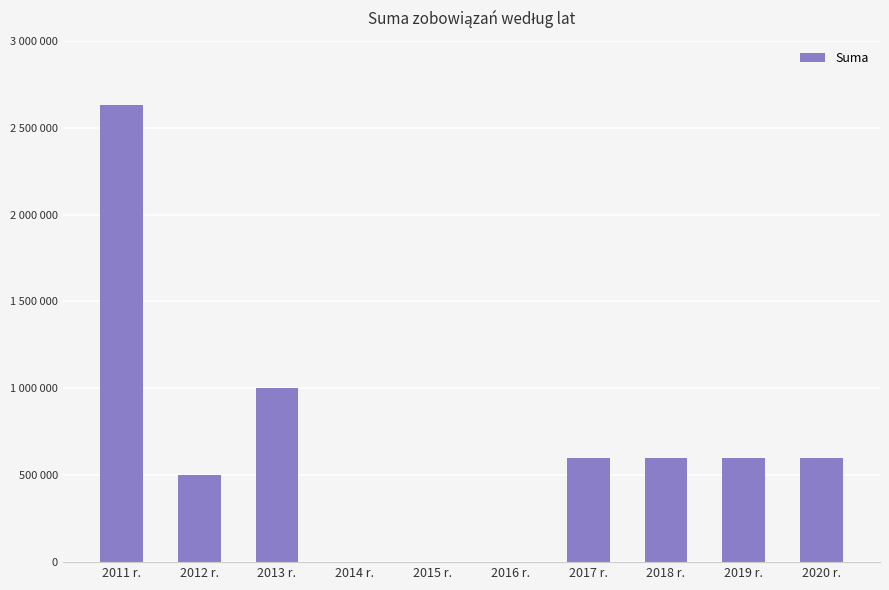

Are the bars grouped side by side (vs. stacked)?

No